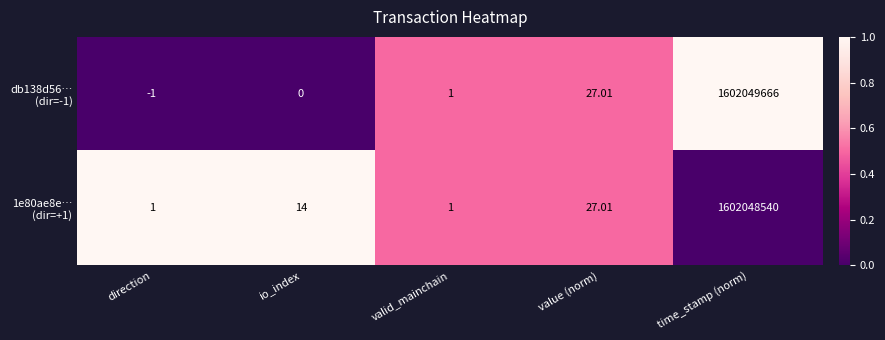

At which category is the sum across all series the highest?

time_stamp (norm)